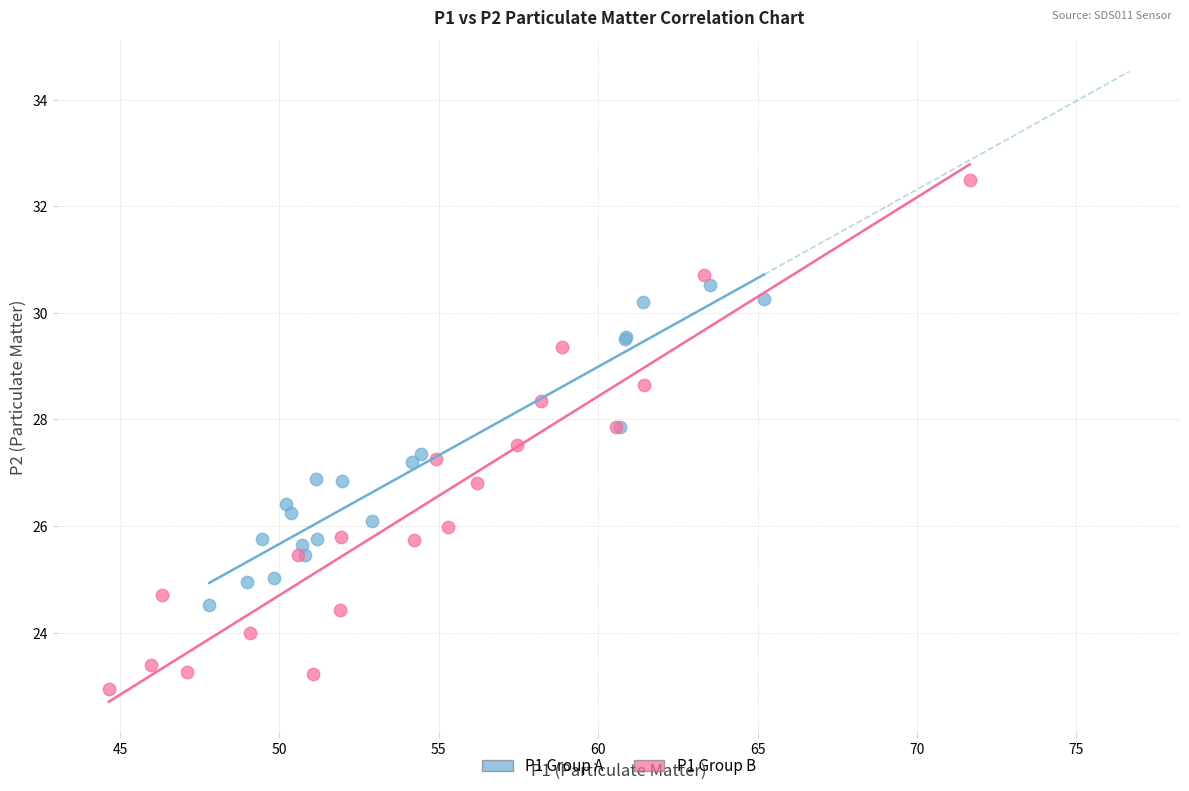

What are all the series names shown in the legend?

P1 Group A, P1 Group B